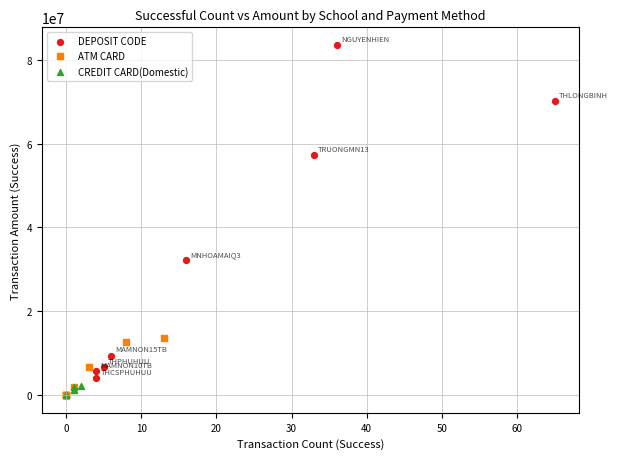

What are all the series names shown in the legend?

DEPOSIT CODE, ATM CARD, CREDIT CARD(Domestic)